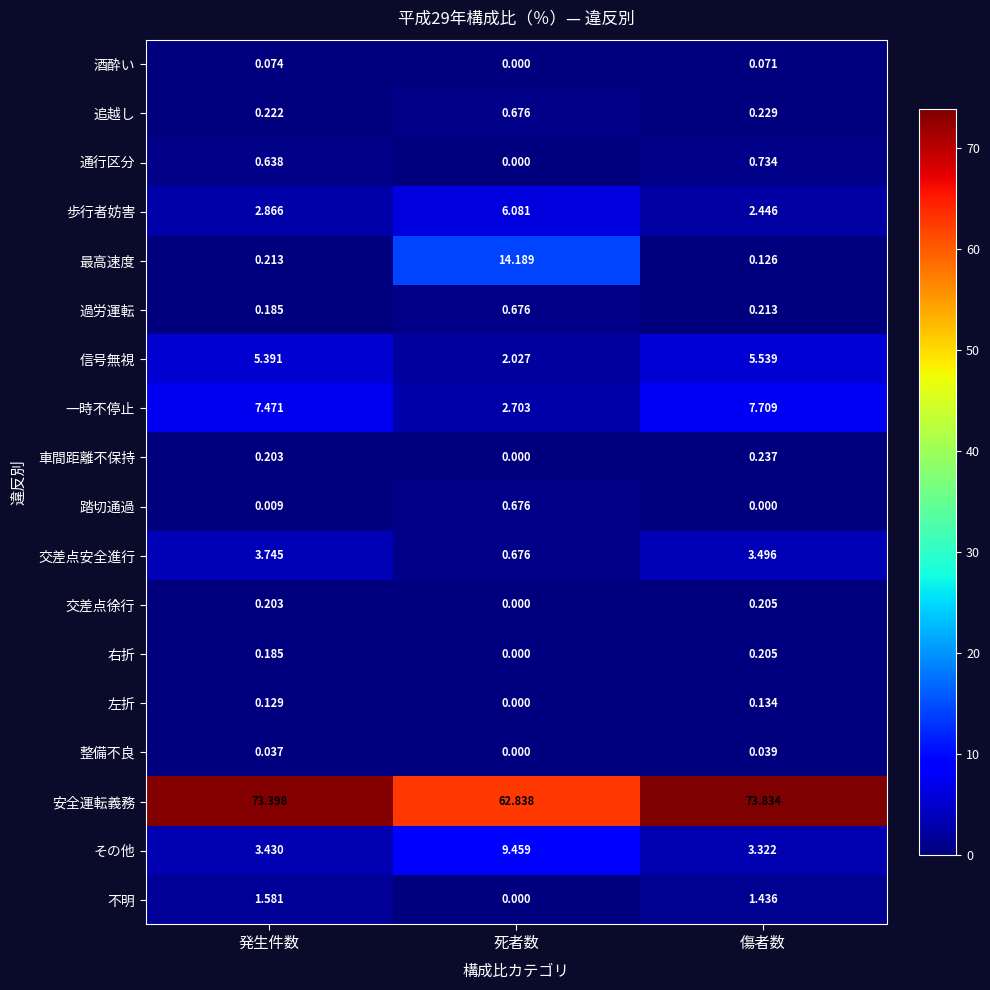

Which category has the highest value across all series?

傷者数